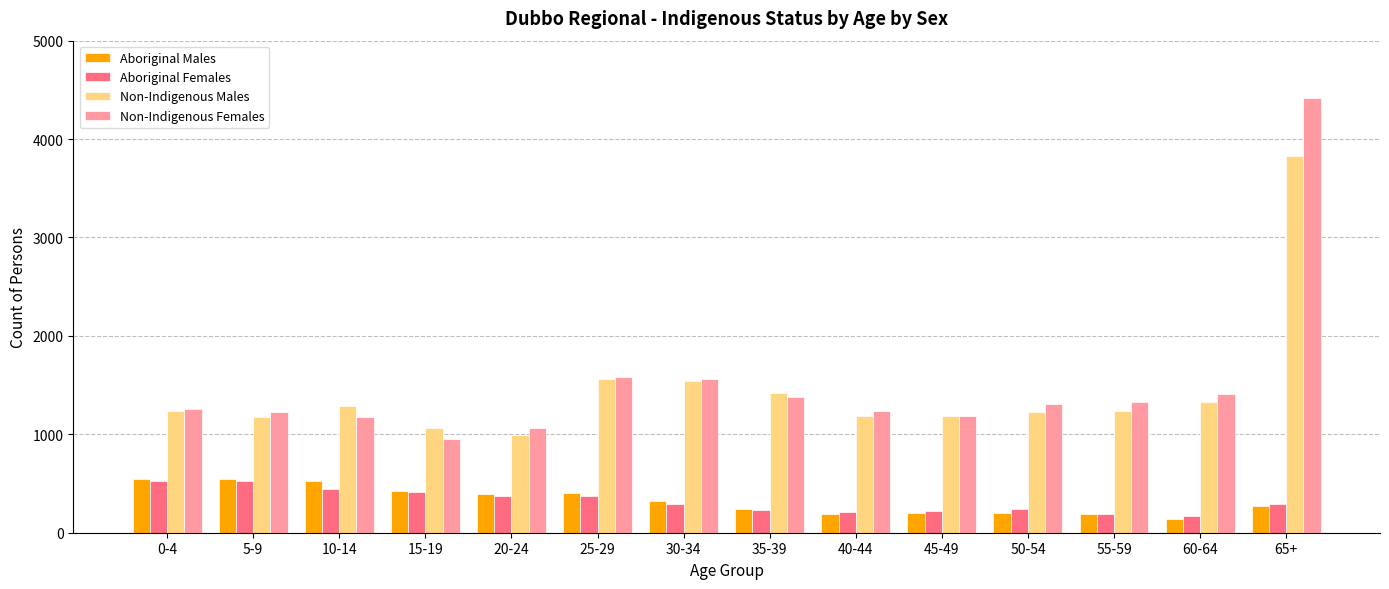

What is the spread (max minus min) of values at 65+?

4146